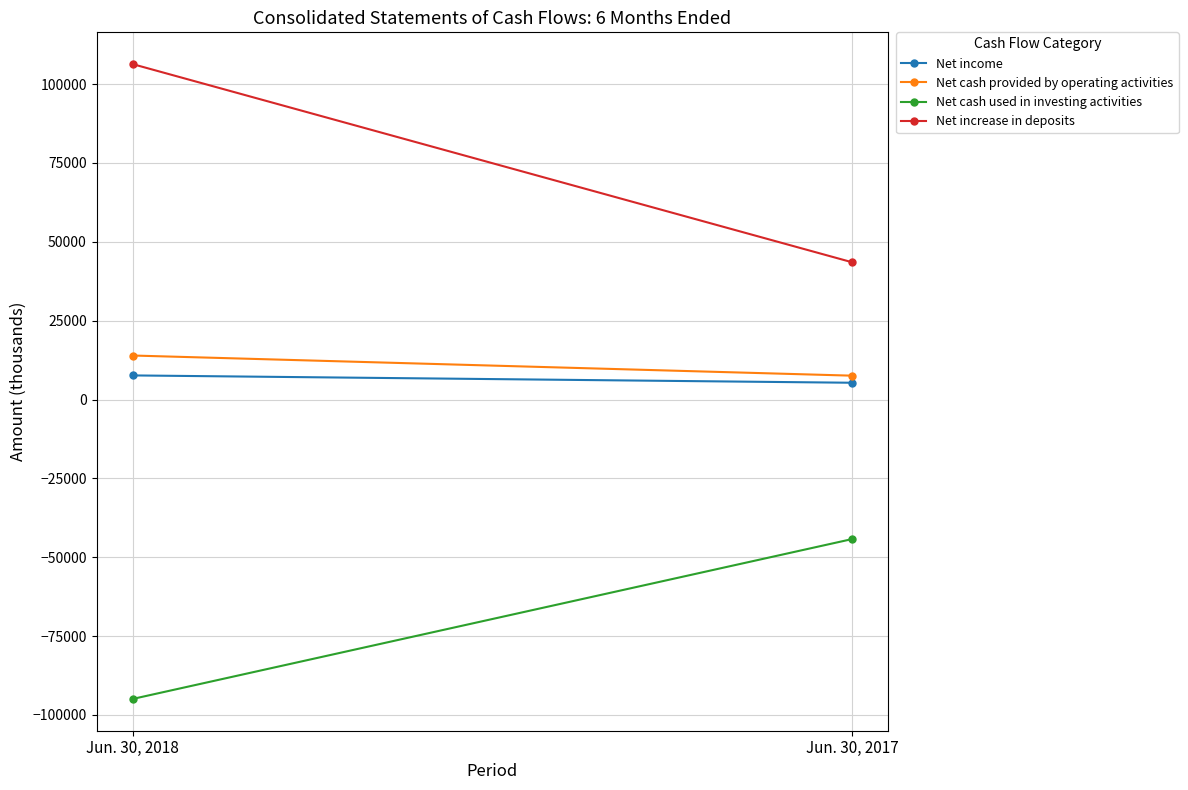

Which category has the highest value across all series?

Jun. 30, 2018